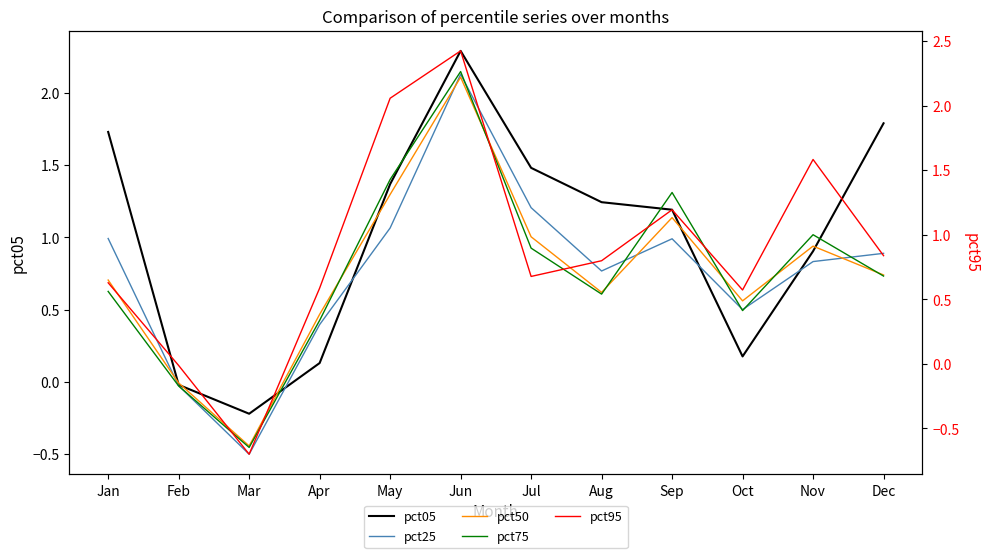

How many series are shown in this chart?

5